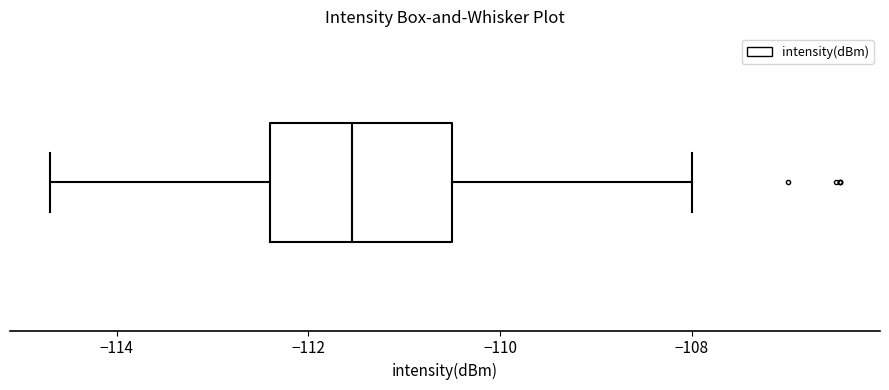

Where does the left whisker of the box end on the x-axis? The values are not printed on the chart, so give them approximately, as read against the axis.

-114.6